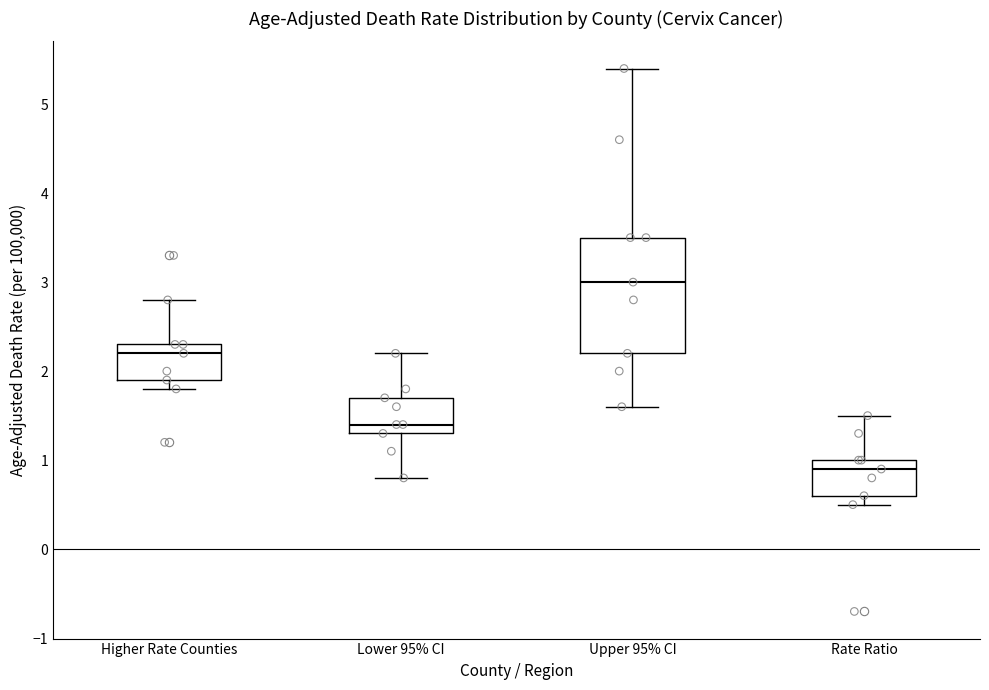

Reading left to right, read every box against the y-axis: the position of its median line, the range the box covers, and the ends of its whiskers. The values are not printed on the chart, so give them approximately, as read against the axis.

Higher Rate Counties: median 2.2, box 1.9 to 2.3, whiskers 1.8 to 2.8
Lower 95% CI: median 1.4, box 1.3 to 1.7, whiskers 0.8 to 2.2
Upper 95% CI: median 3.0, box 2.2 to 3.5, whiskers 1.6 to 5.4
Rate Ratio: median 0.9, box 0.6 to 1.0, whiskers 0.5 to 1.5